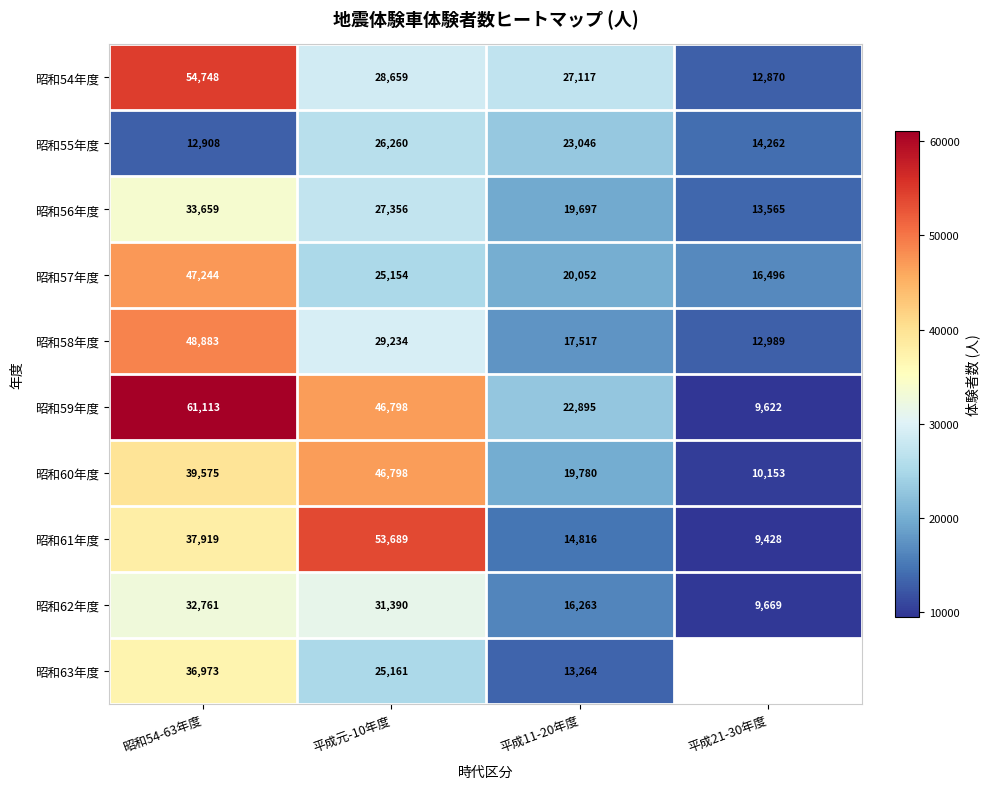

At which label does 昭和62年度 first exceed 31390?

昭和54-63年度